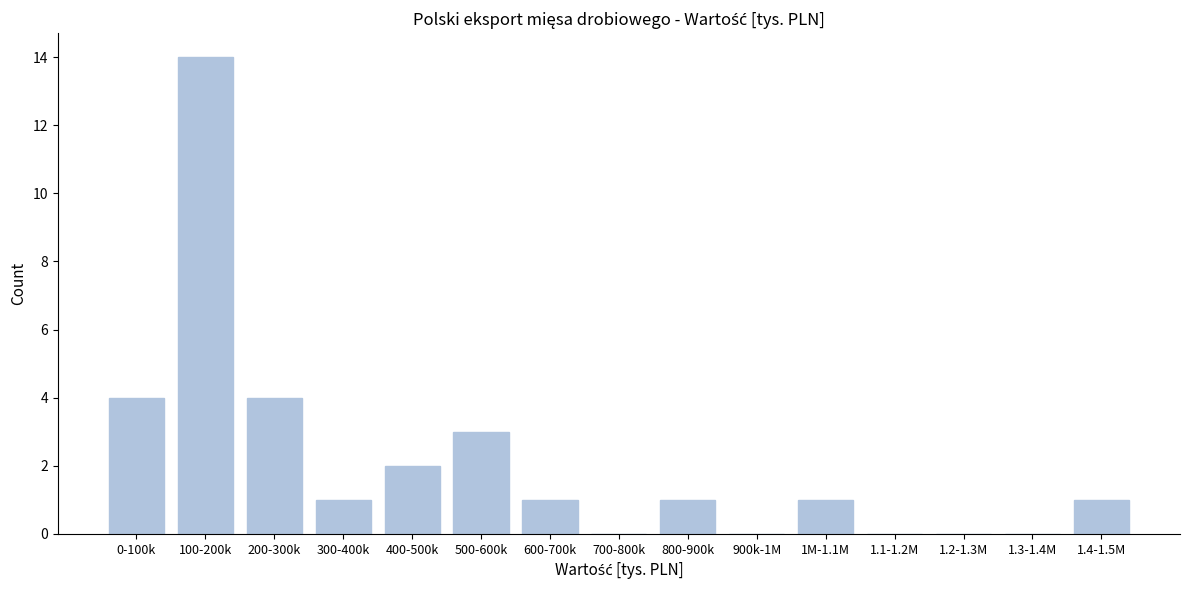

Reading left to right, list all the values displayed in this chart.

0-100k=4	100-200k=14	200-300k=4	300-400k=1	400-500k=2	500-600k=3	600-700k=1	700-800k=0	800-900k=1	900k-1M=0	1M-1.1M=1	1.1-1.2M=0	1.2-1.3M=0	1.3-1.4M=0	1.4-1.5M=1